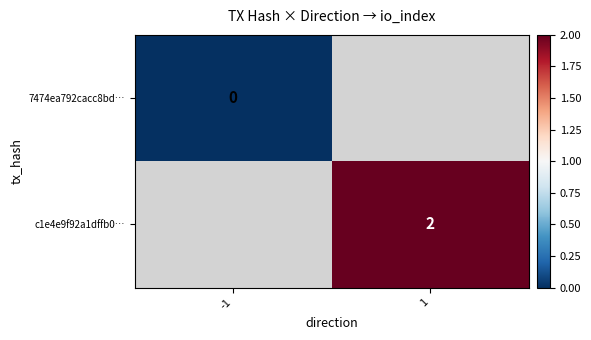

Is it true that c1e4e9f92a1dffb0… equals 3 at 1?

False